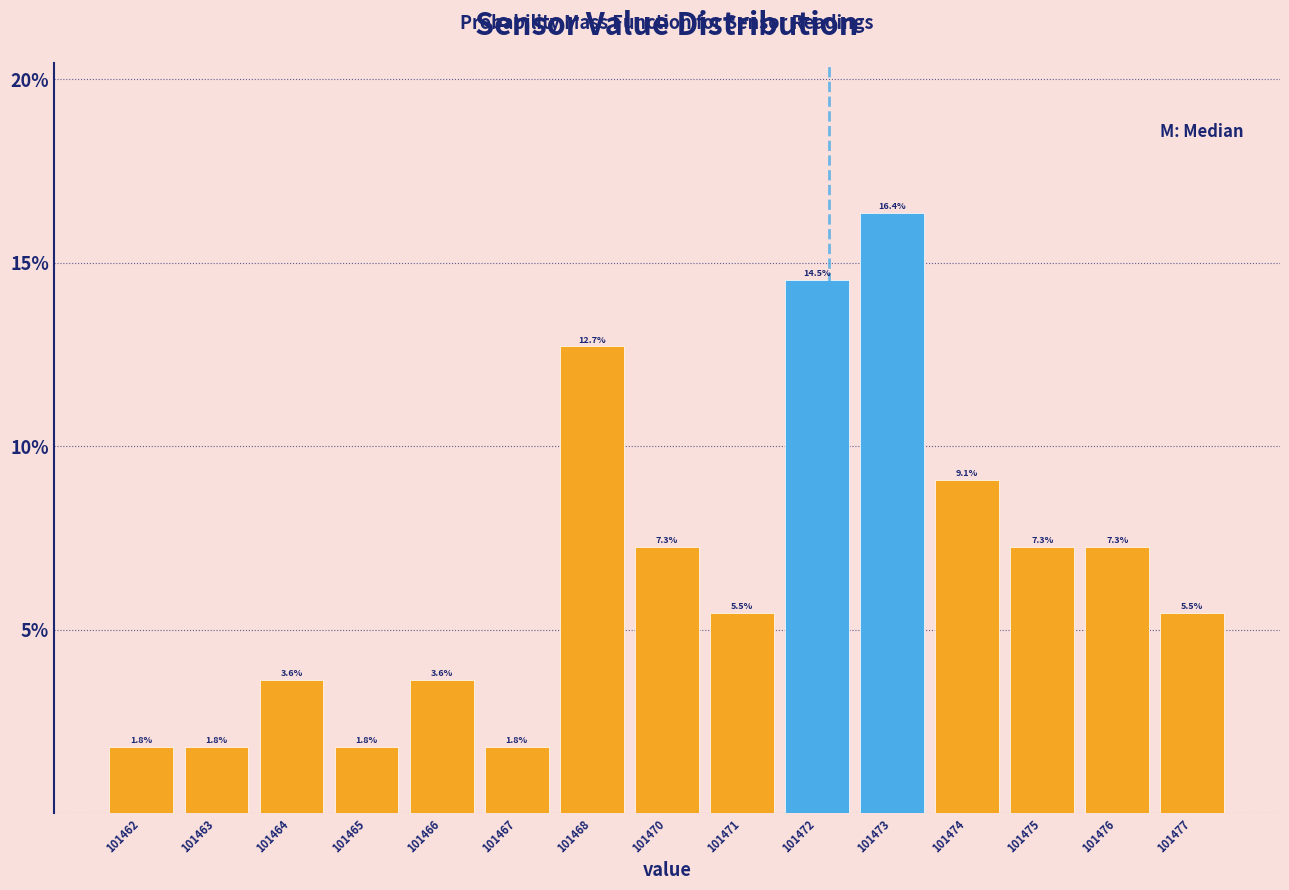

Reading left to right, transcribe all the data shown in this chart.

101462=1.8	101463=1.8	101464=3.6	101465=1.8	101466=3.6	101467=1.8	101468=12.7	101470=7.3	101471=5.5	101472=14.5	101473=16.4	101474=9.1	101475=7.3	101476=7.3	101477=5.5